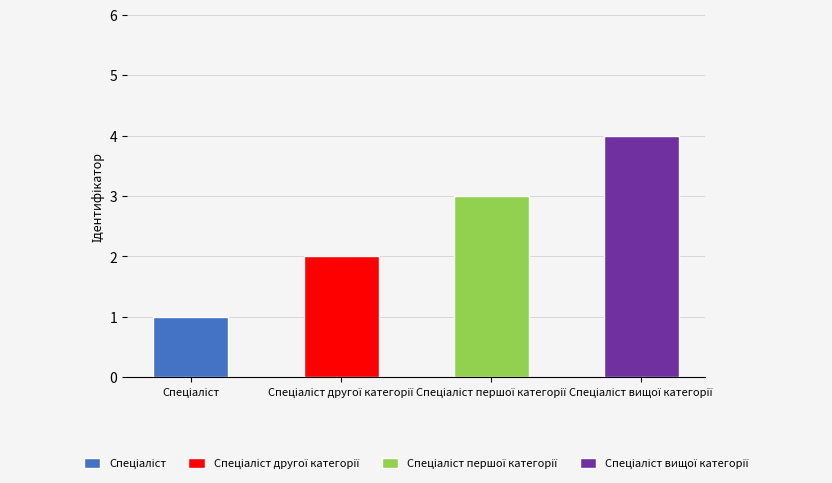

What is the label of the 2nd bar from the right?

Спеціаліст першої категорії